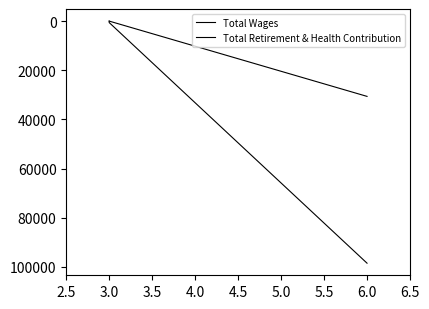

How many distinct data groups are displayed?

2